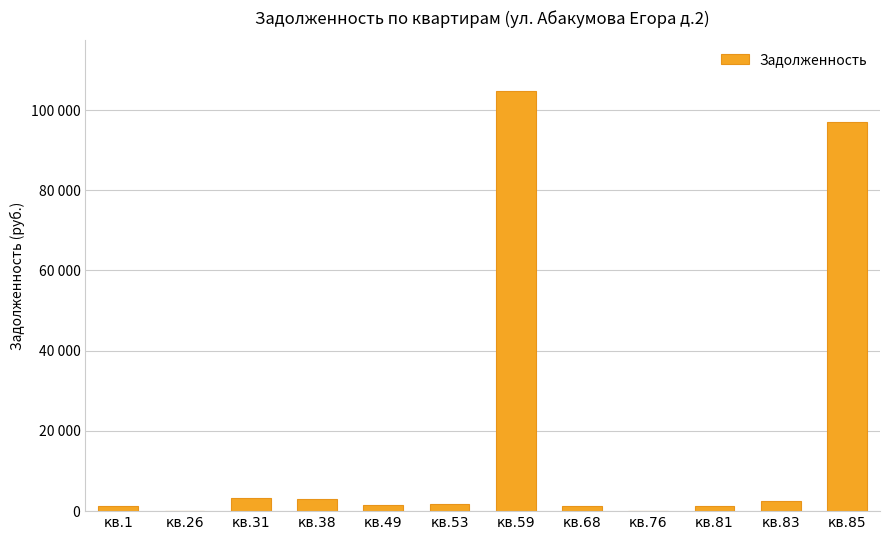

What is the value of the 6th bar from the left?

1867.0